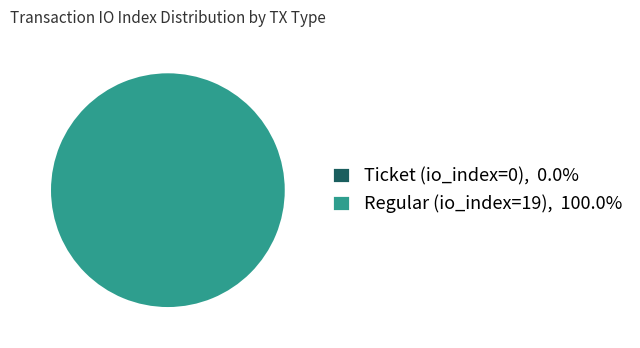

What is the change in value from Ticket (io_index=0) to Regular (io_index=19)?

+19